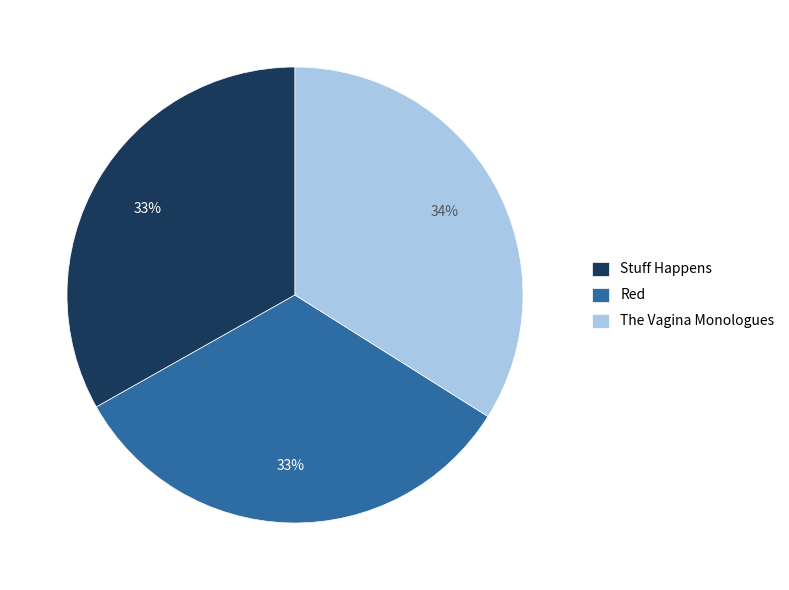

How many slices are in this pie chart?

3